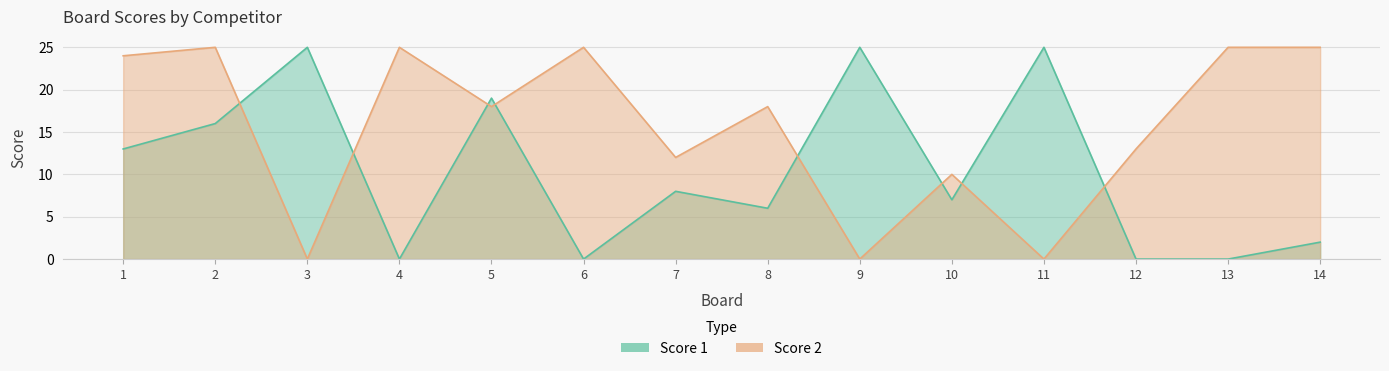

What is the value of the Score 2 point at the 4th from the left?

25